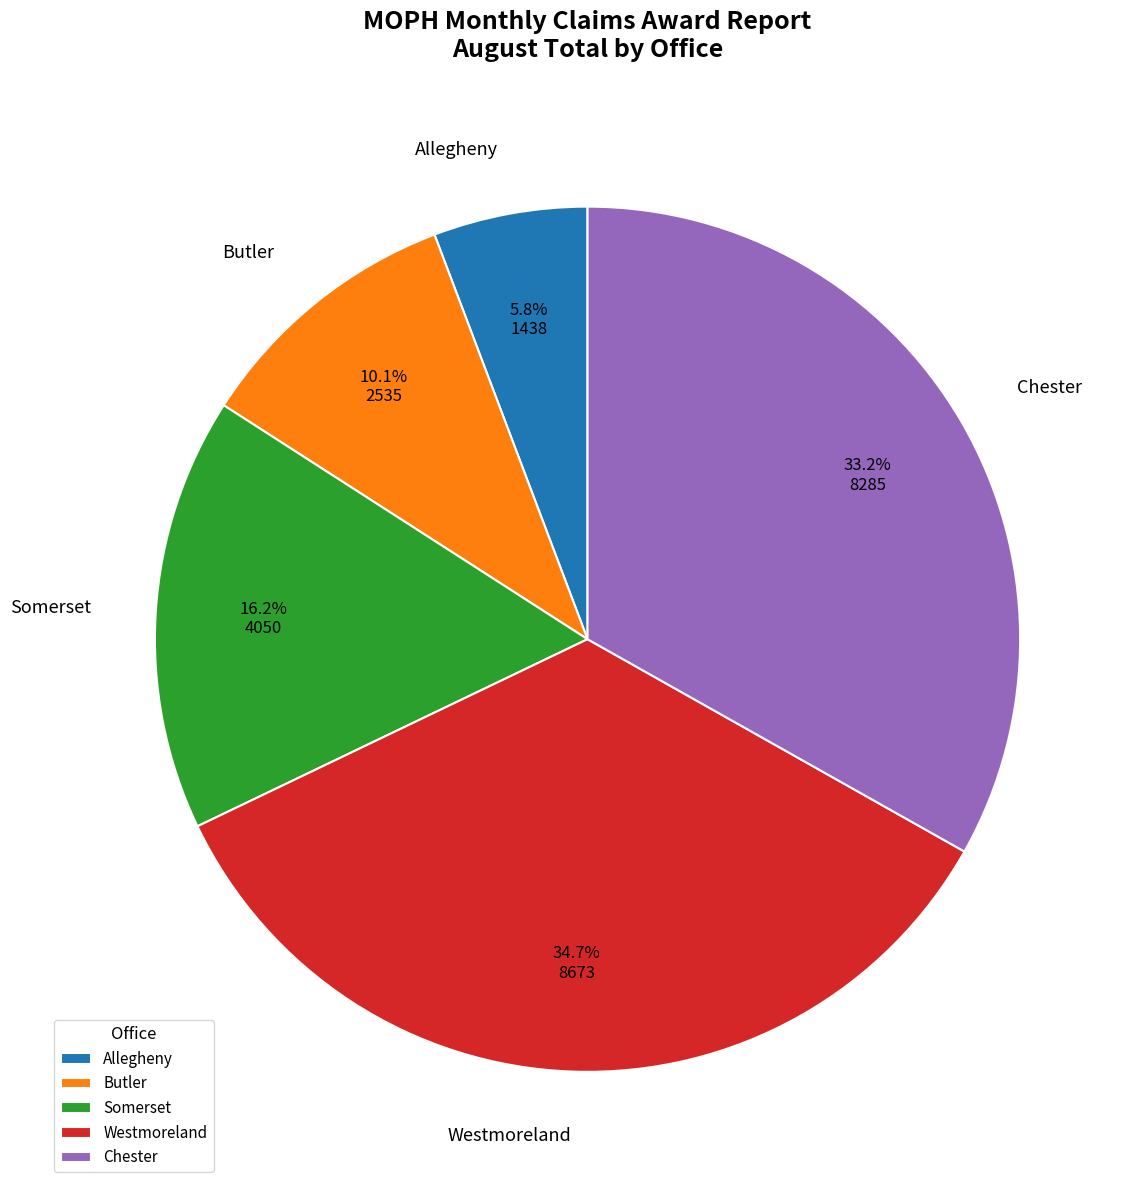

Does Somerset represent more than half of the total?

No